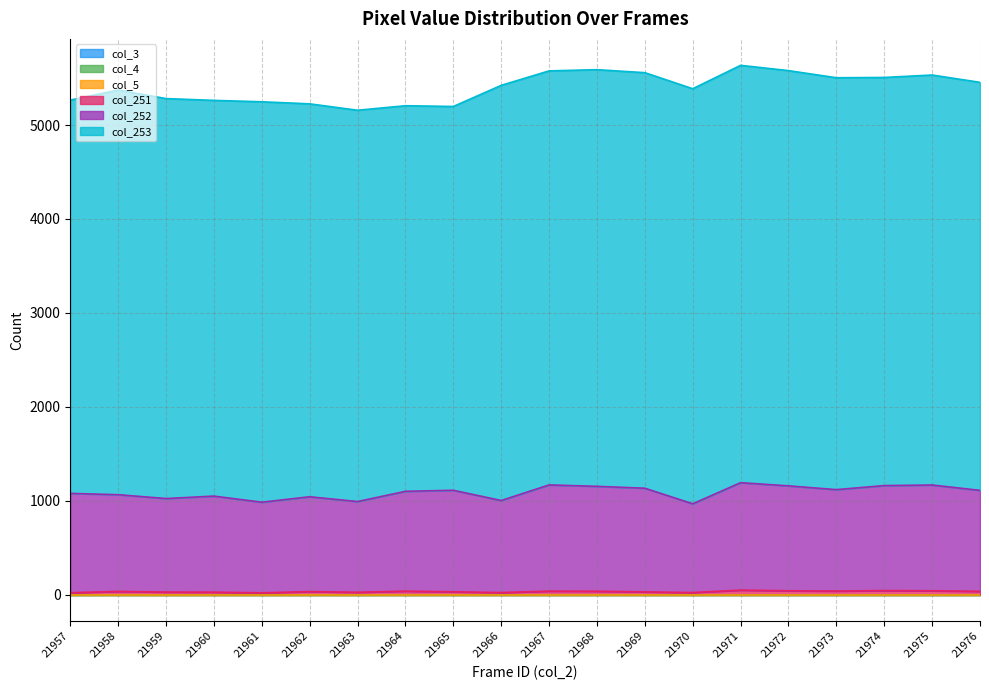

True or false: col_5 and col_4 intersect in this chart.

False